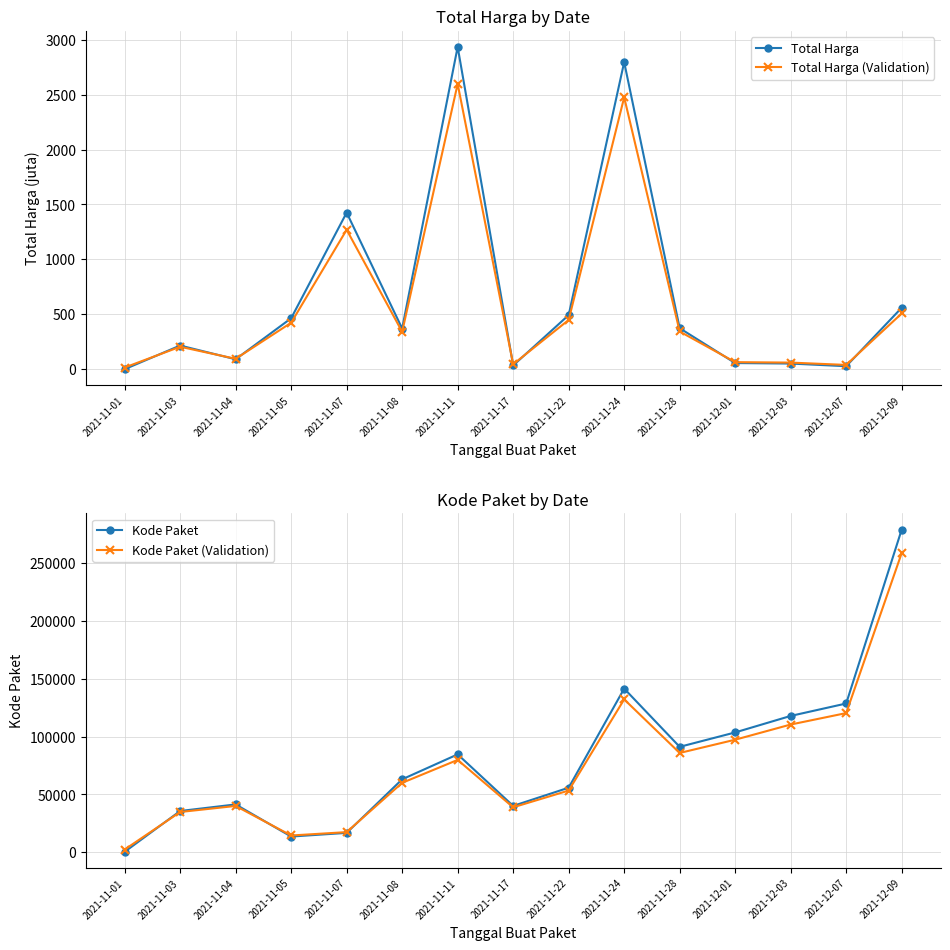

Where is Kode Paket (Validation) nearest to the value 130412?

2021-11-24